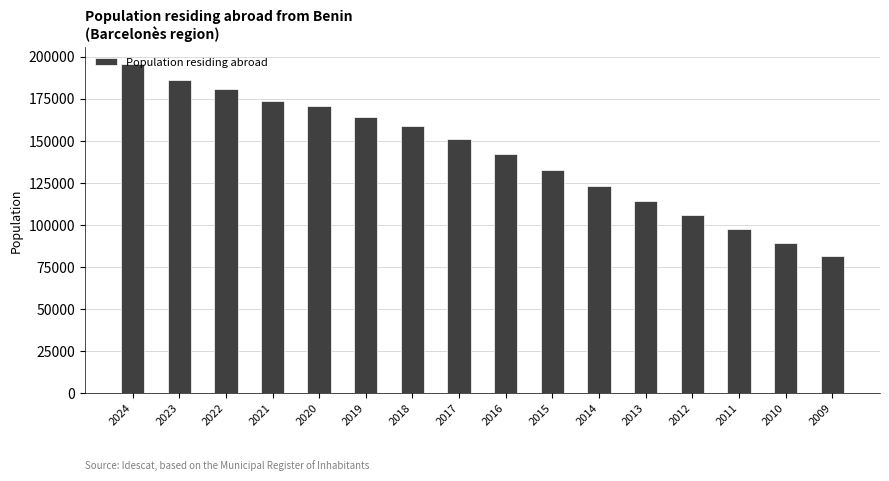

Where does the data first go above 150790?

2024